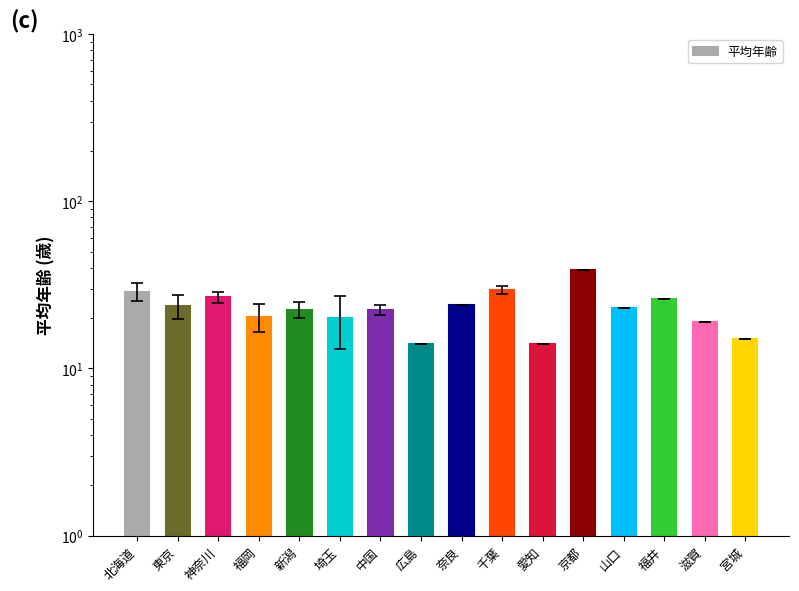

Which has a higher value, 山口 or 滋賀?

山口